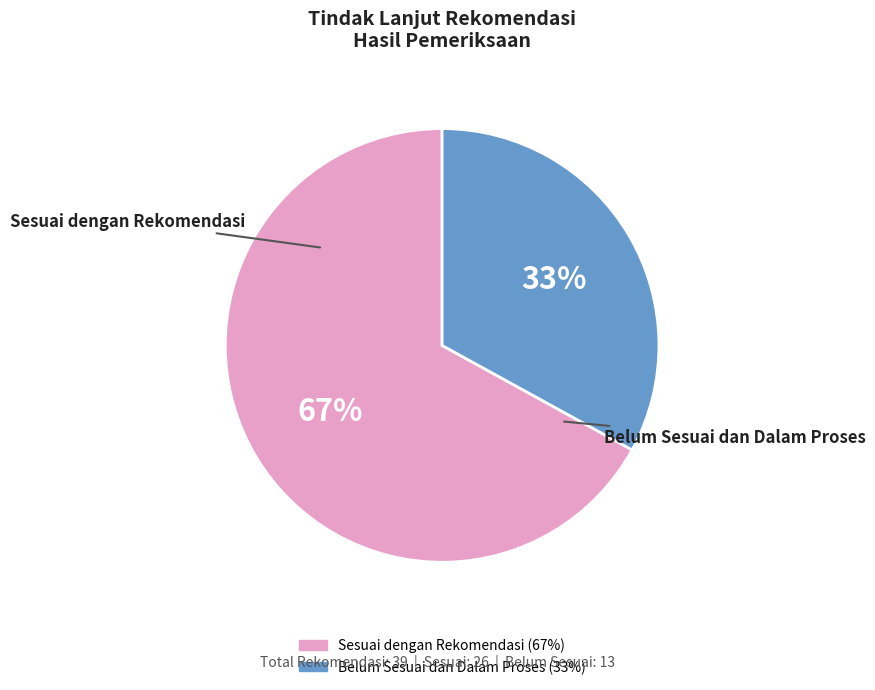

Does any single category account for the majority?

Yes